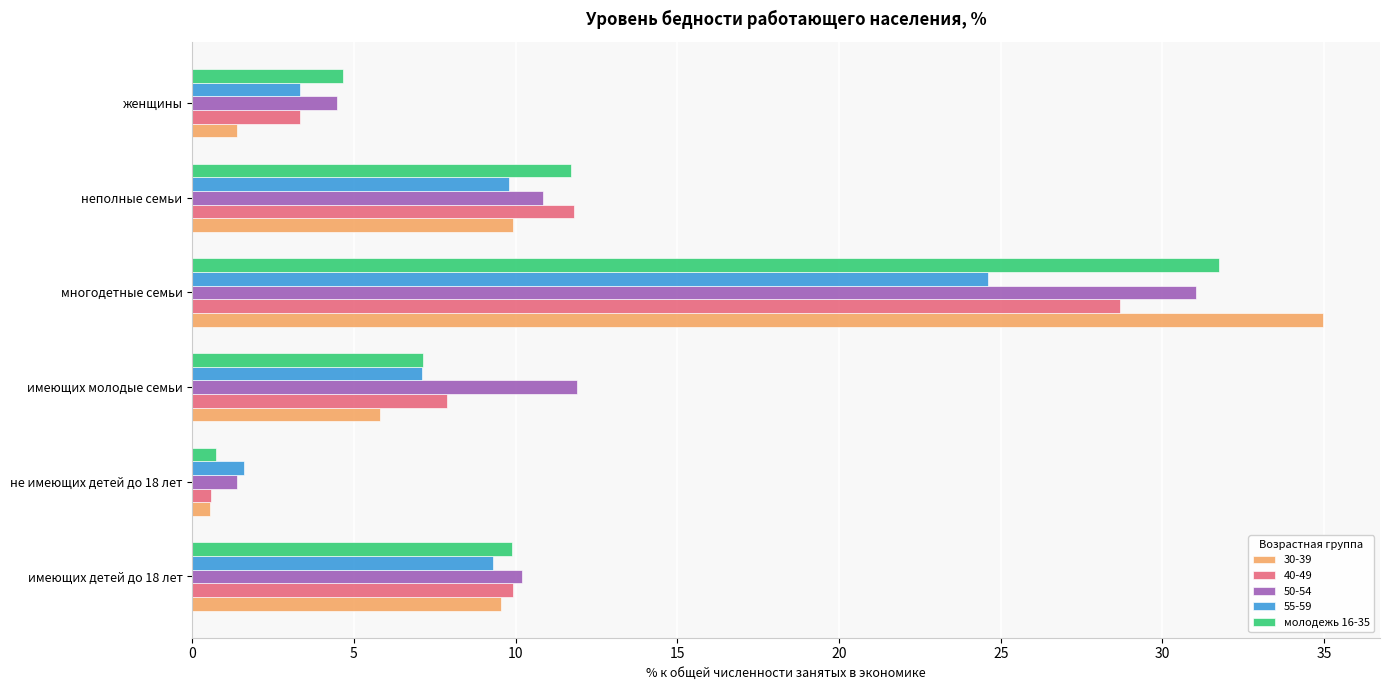

True or false: 30-39 has a value of 0.5 at не имеющих детей до 18 лет.

True